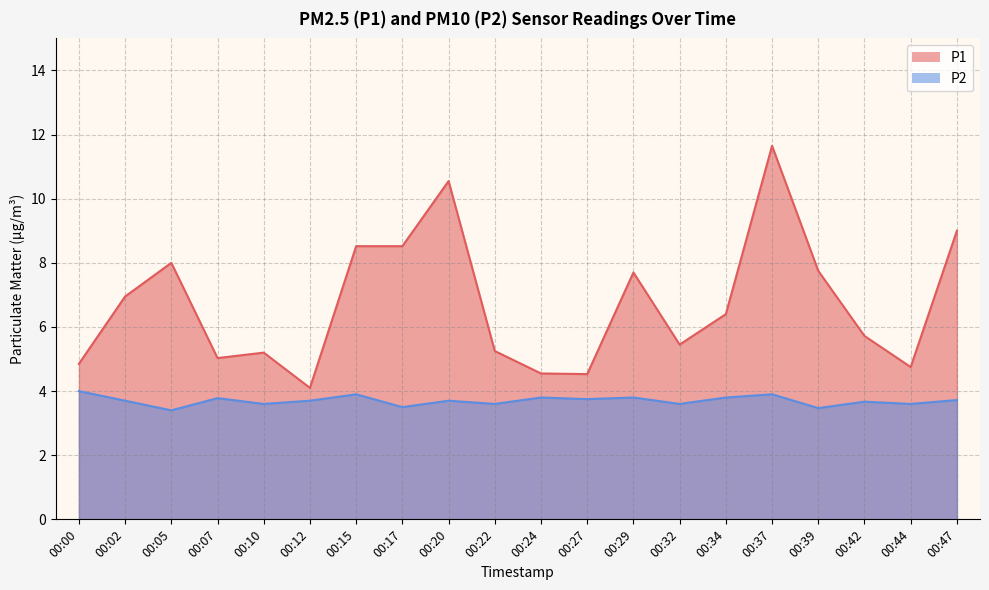

What is the approximate value of P1 at 00:32?

5.5